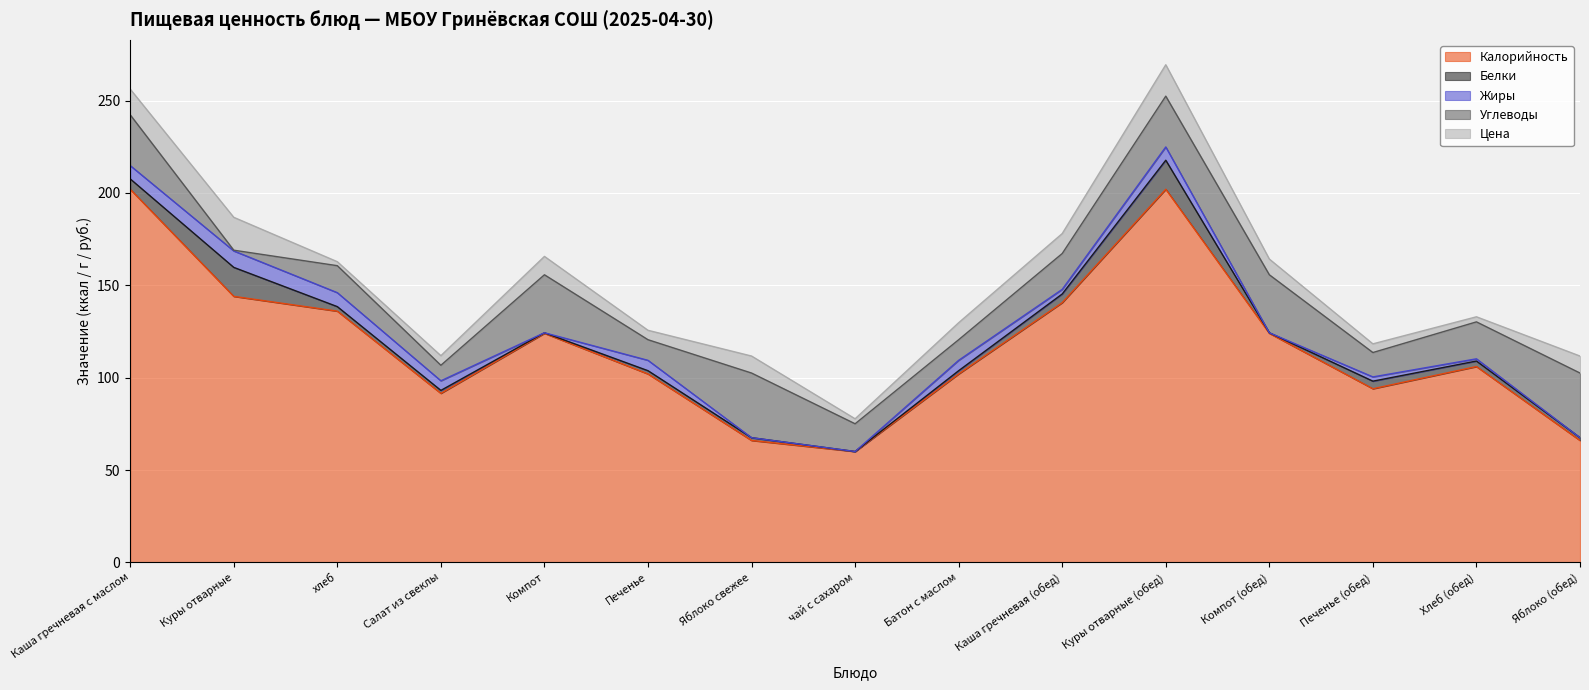

Which has a higher value, хлеб or Батон с маслом?

хлеб